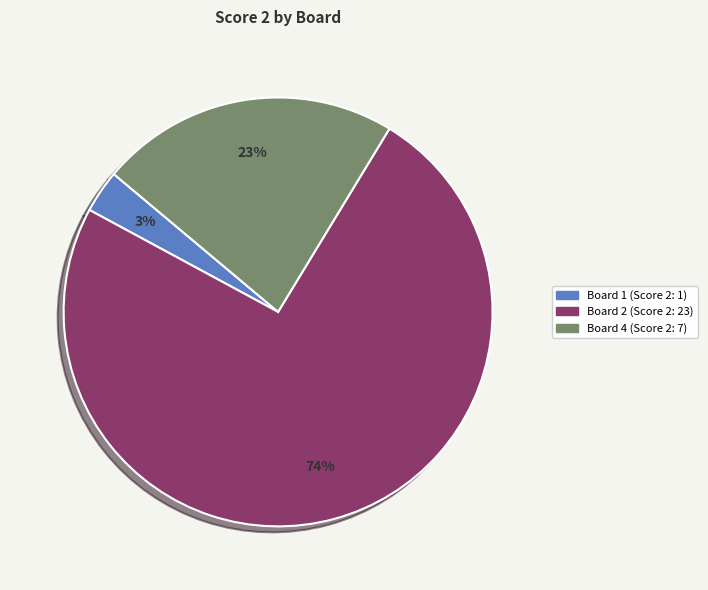

Does any single category account for the majority?

Yes